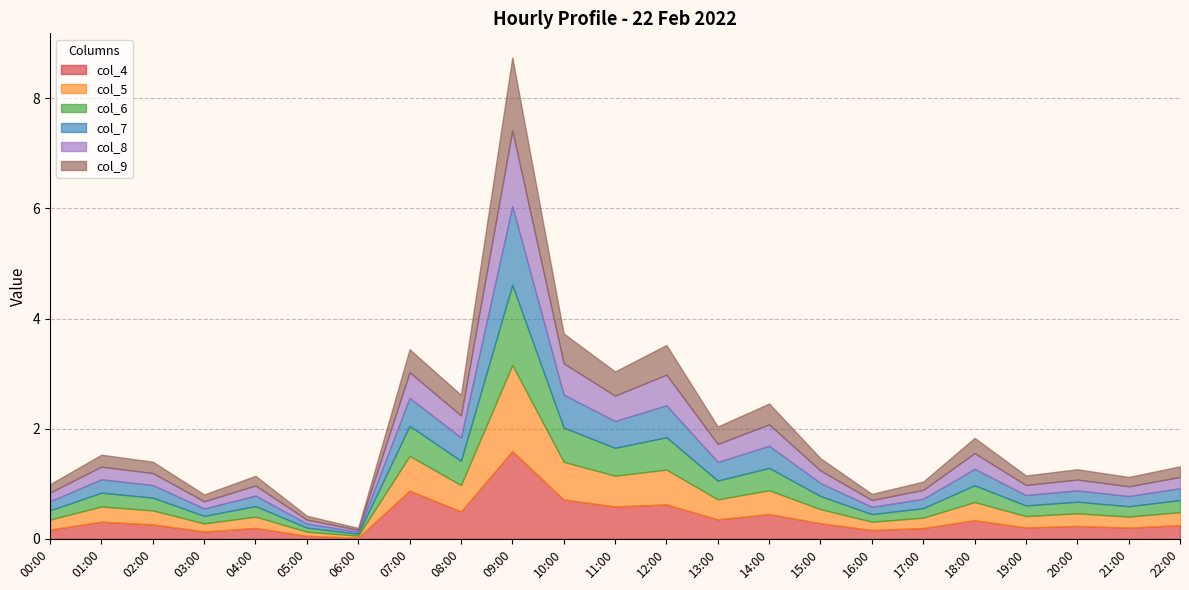

True or false: col_4 has a value of 0.3 at 01:00.

True